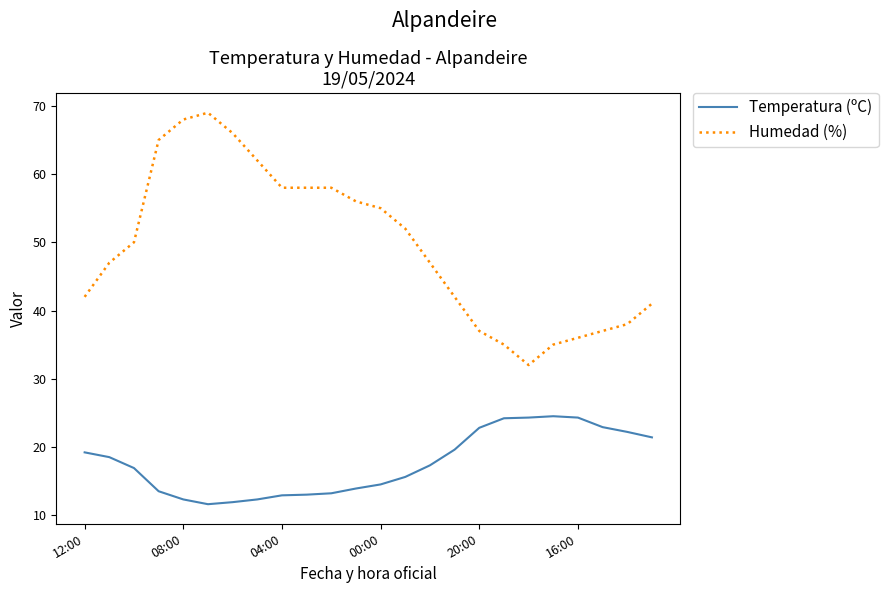

What is the minimum value shown in the chart?

11.6